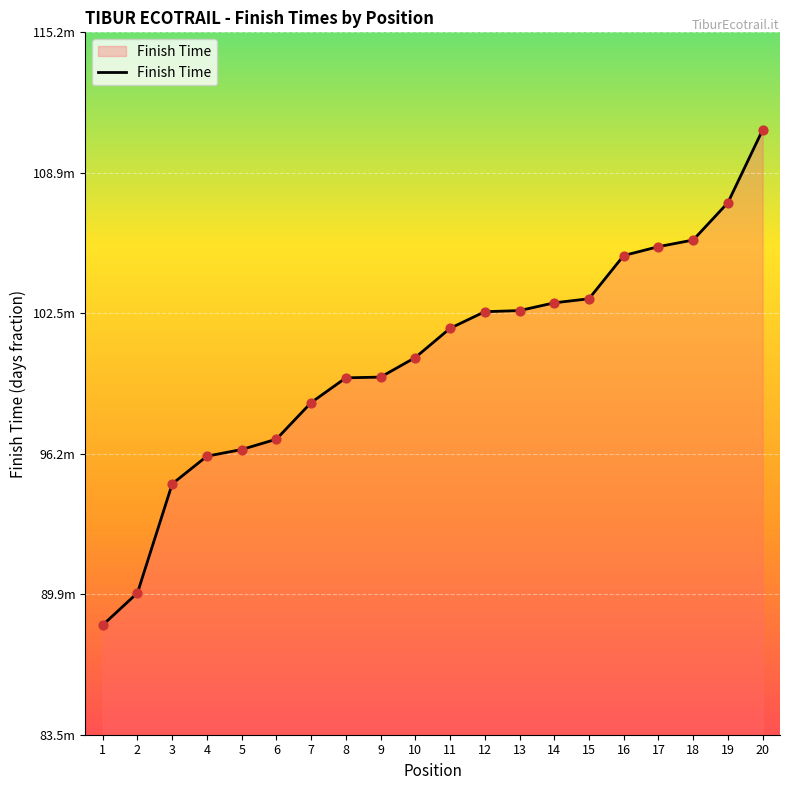

Which has a higher value, 16 or 11?

16